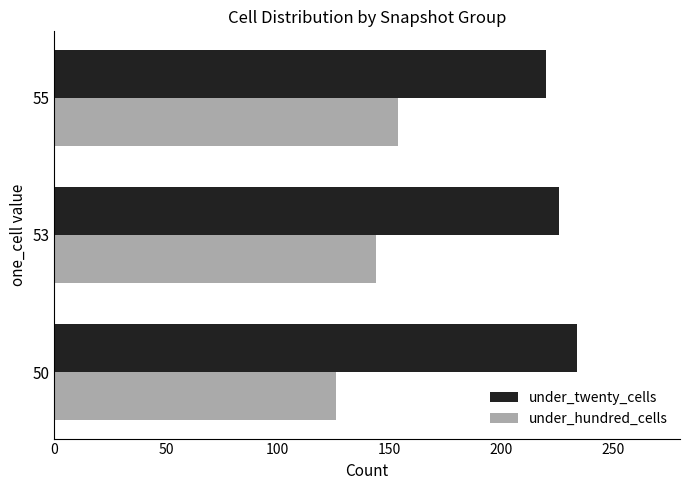

What is the difference between the maximum and minimum values in the under_hundred_cells series?

28